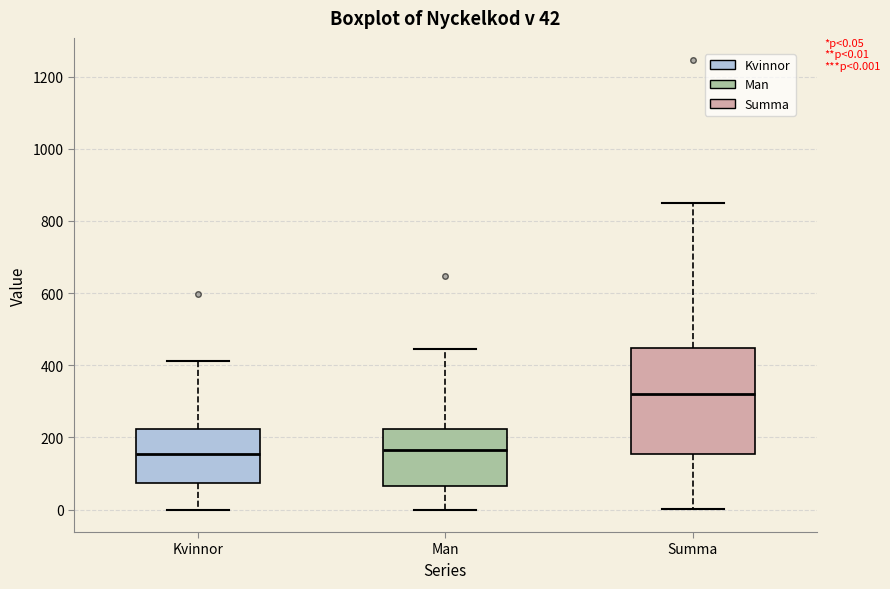

Which box is the tallest, from its lower edge to its upper edge?

Summa